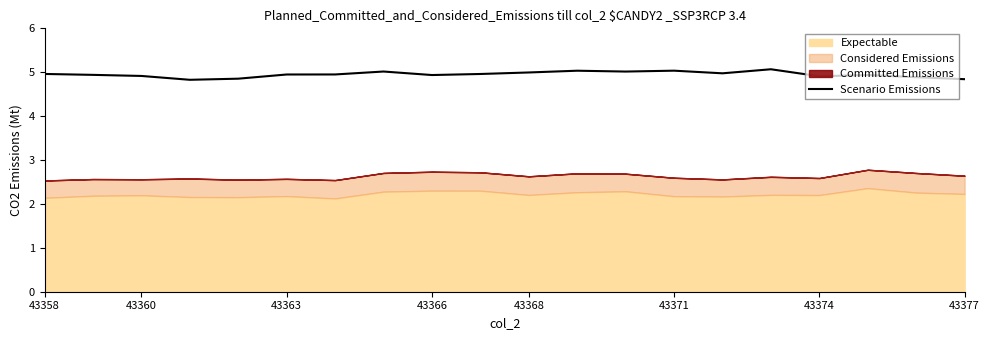

What is the sum of the values at 14 and 9?

9.9